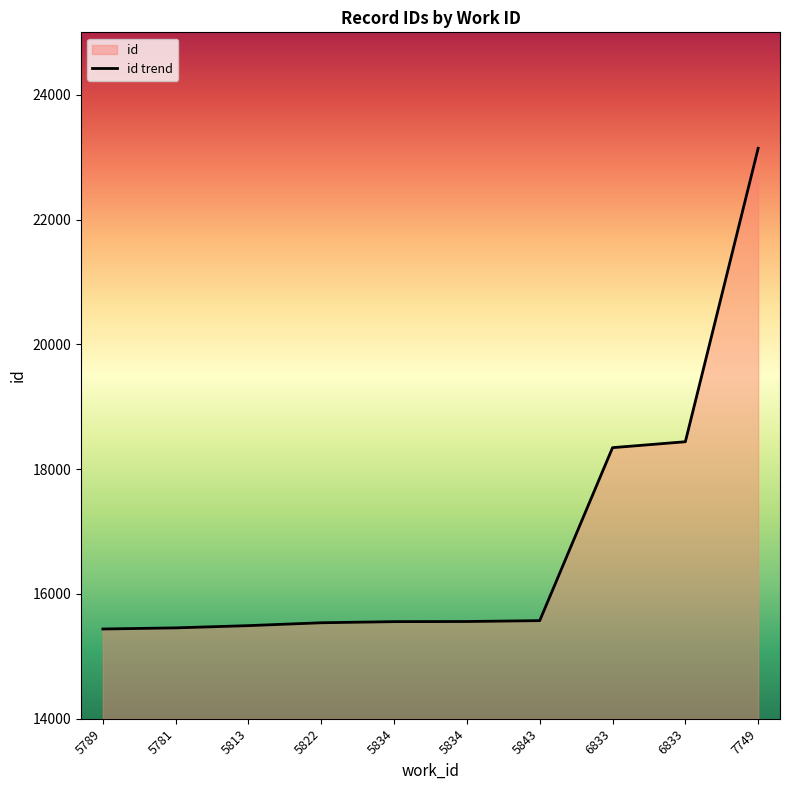

How many values exceed 15558?

4